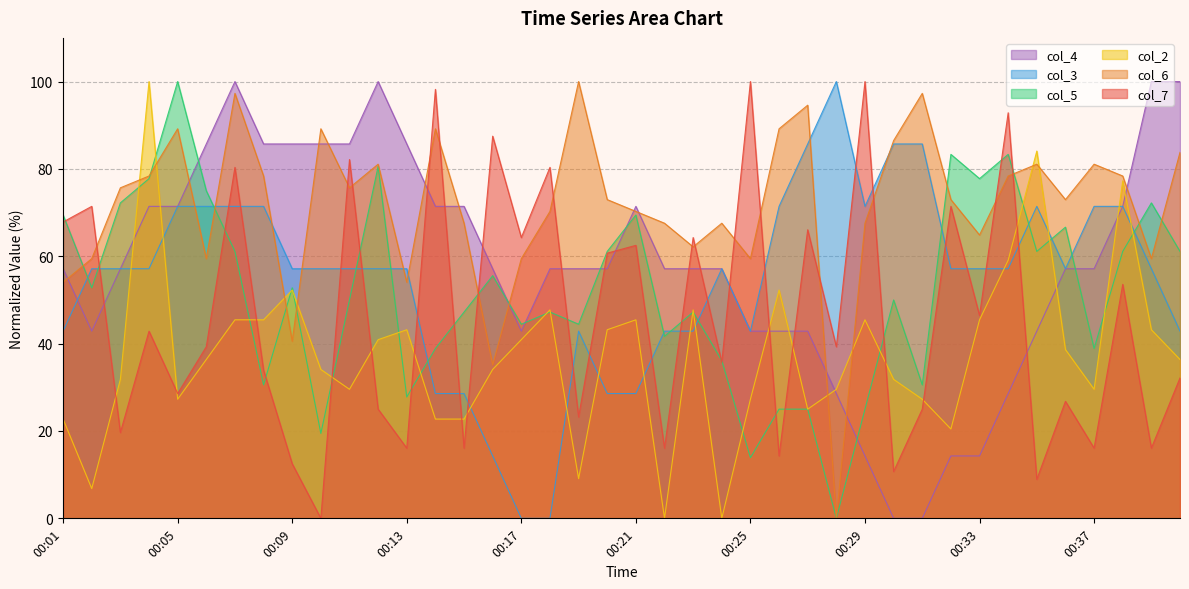

What is the sum of all col_7 values?

1848.2